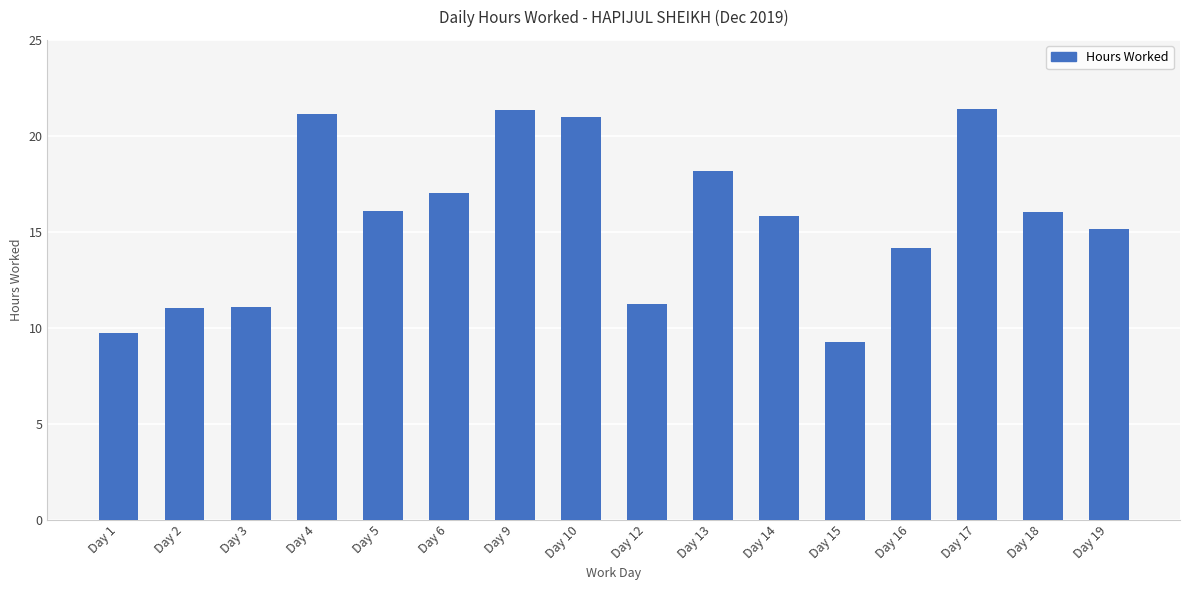

Approximately how many times larger is the value at Day 1 compared to Day 17?

0.5